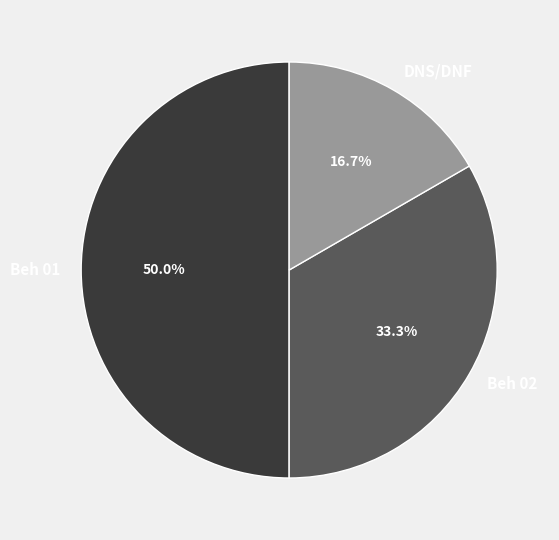

Rank the categories by value from lowest to highest.

DNS/DNF, Beh 02, Beh 01